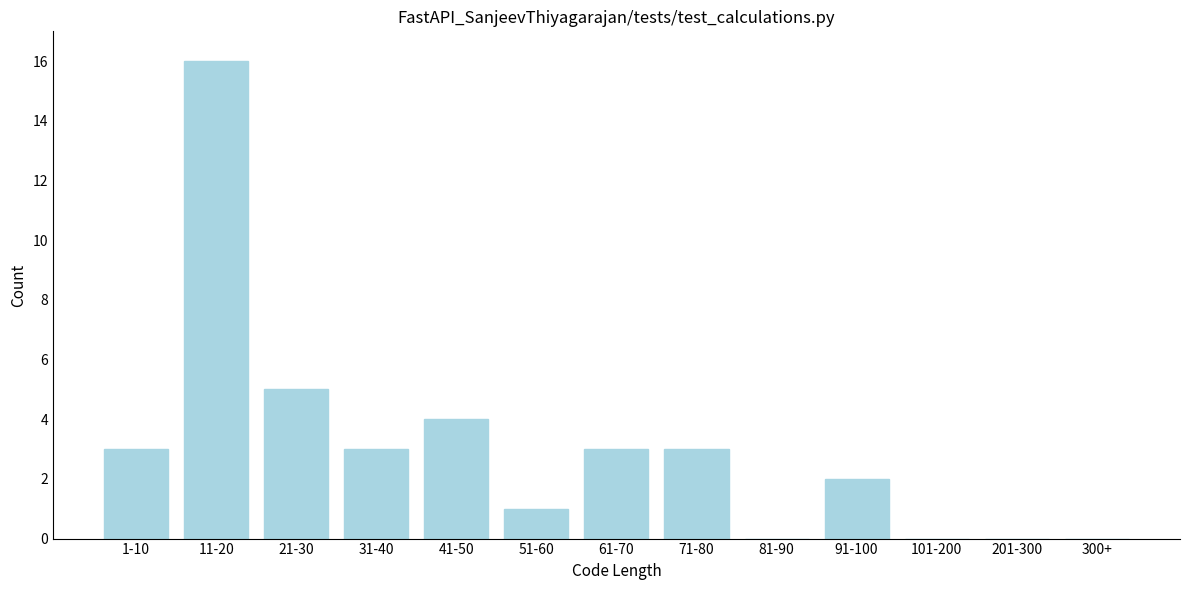

Reading left to right, extract all data points from this chart.

1-10=3	11-20=16	21-30=5	31-40=3	41-50=4	51-60=1	61-70=3	71-80=3	81-90=0	91-100=2	101-200=0	201-300=0	300+=0